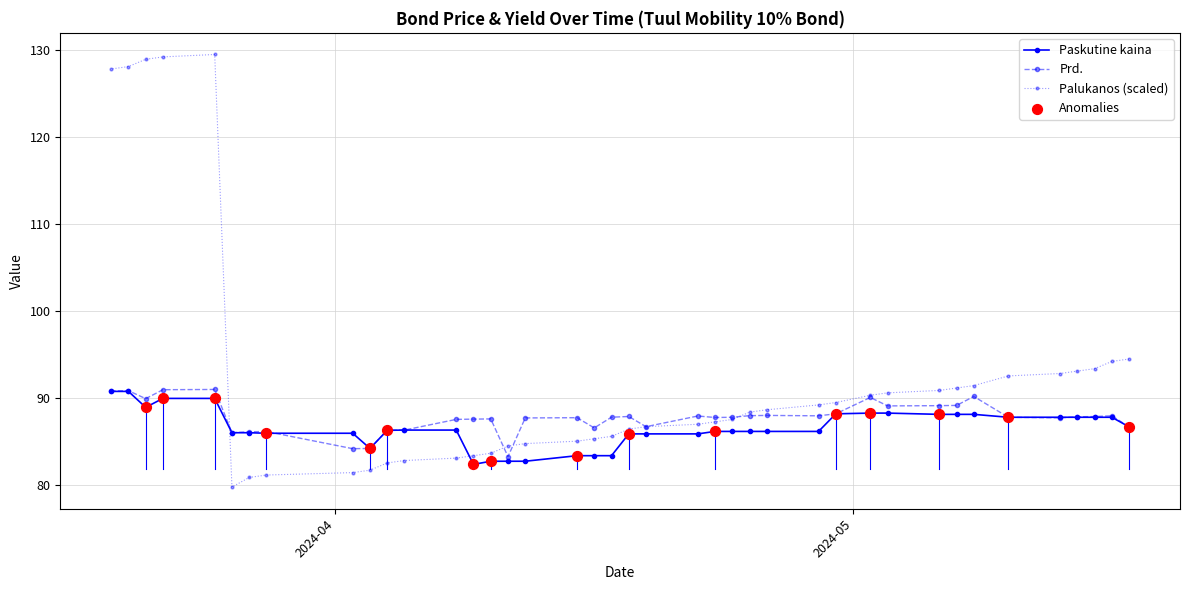

Is the value of Prd. at 2024-03-22 greater than the value of Paskutine kaina at 2024-03-19?

Yes